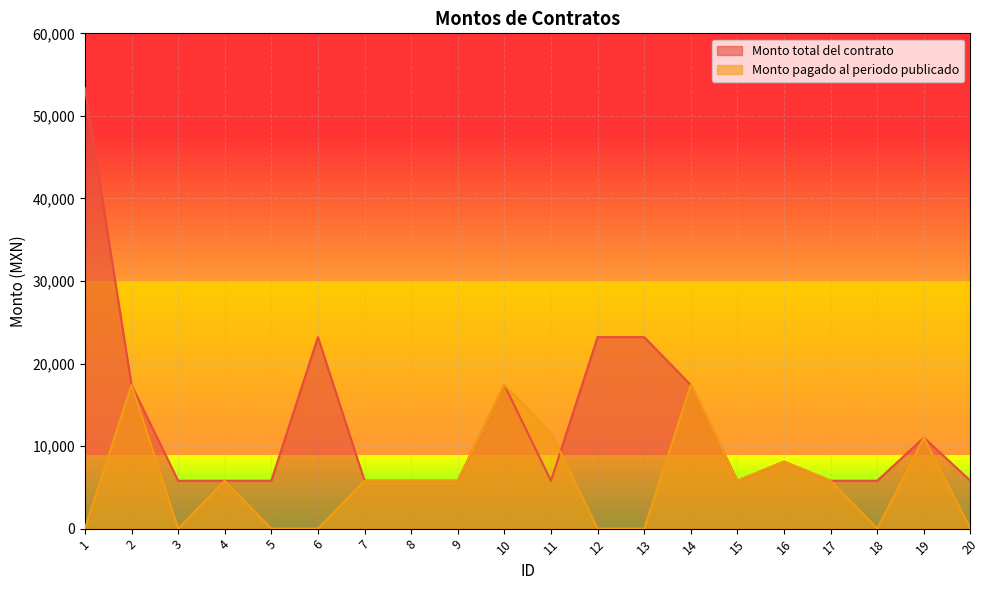

Rank the series by their average value, from highest to lowest.

Monto total del contrato, Monto pagado al periodo publicado